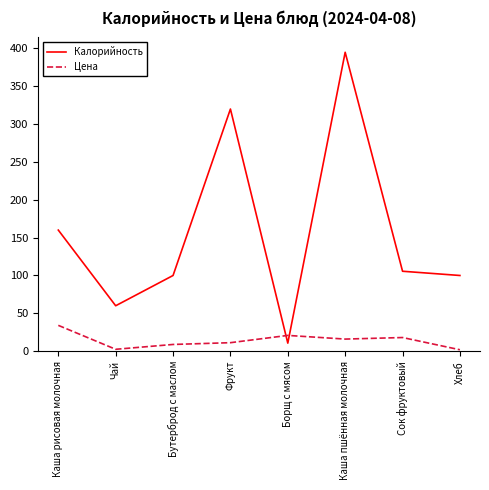

After their last crossing, which series has the higher values: Калорийность or Цена?

Калорийность